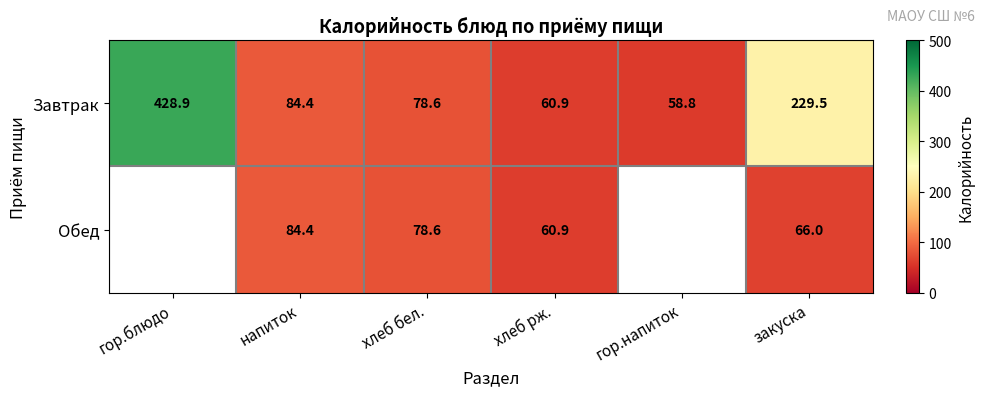

How many values in the Завтрак series exceed 84?

3